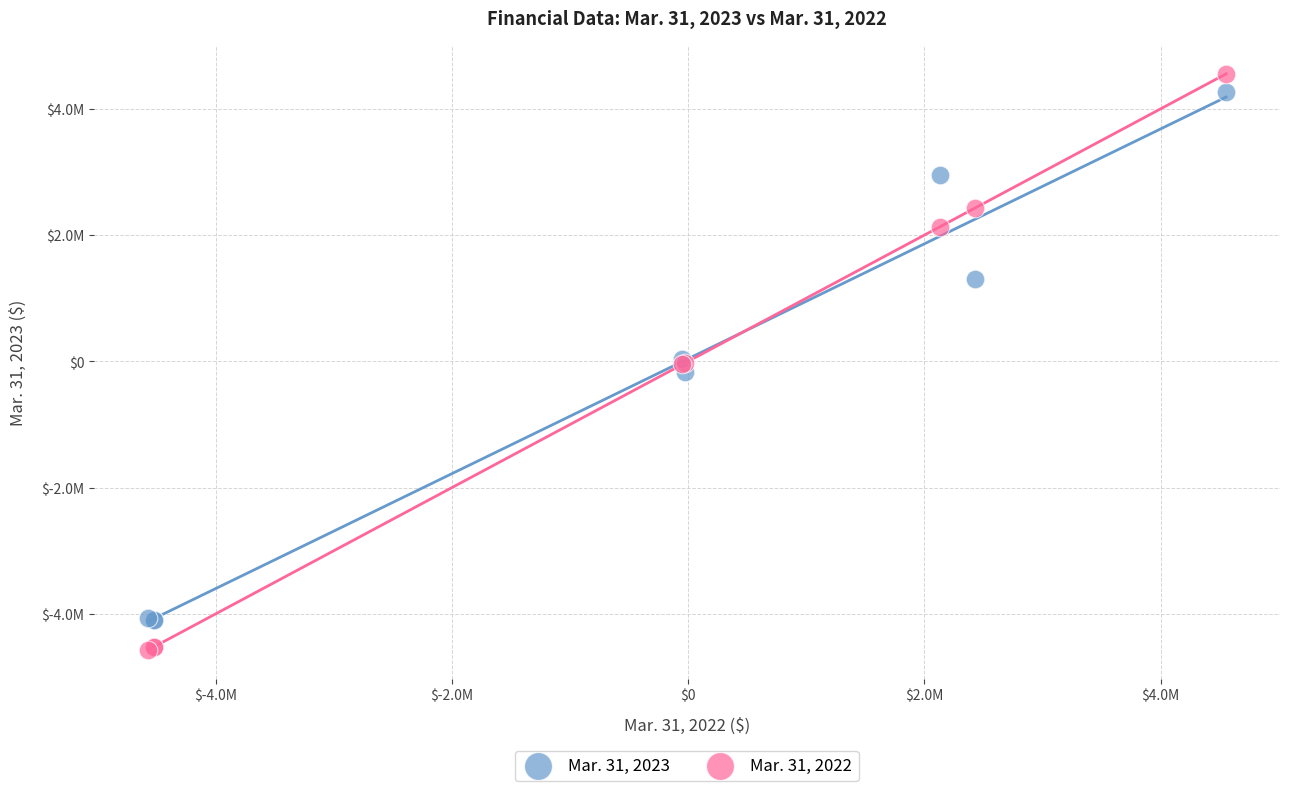

Which series reaches the maximum Y coordinate?

Mar. 31, 2022